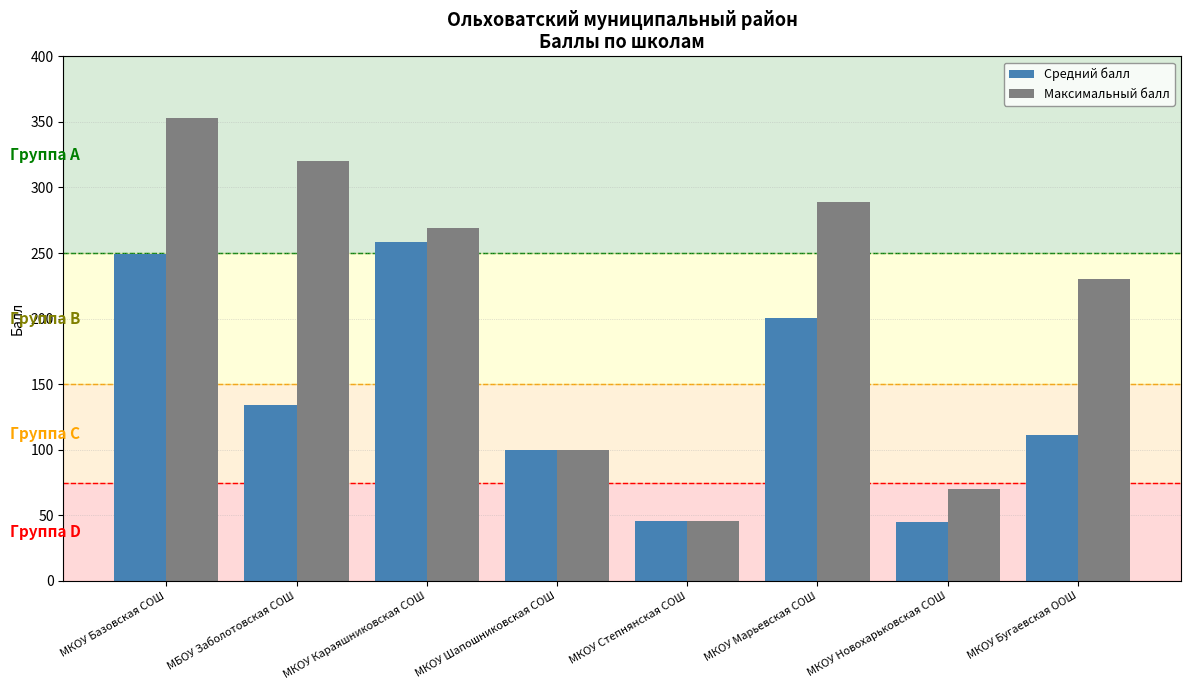

Is the value of Максимальный балл at МКОУ Новохарьковская СОШ greater than the value of Средний балл at МБОУ Заболотовская СОШ?

No